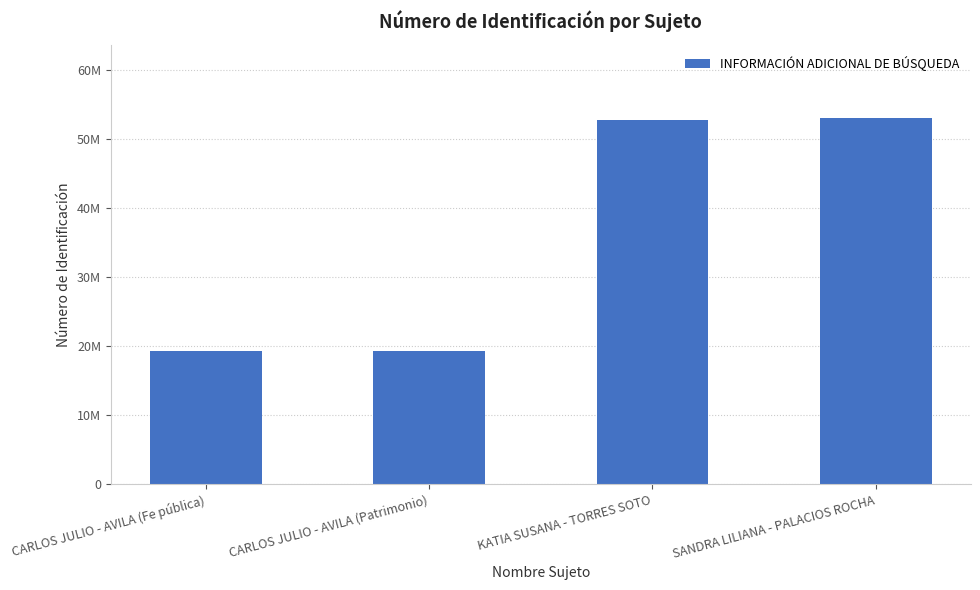

Reading left to right, what are all the values shown in this chart?

19279845	19279845	52828160	53100224